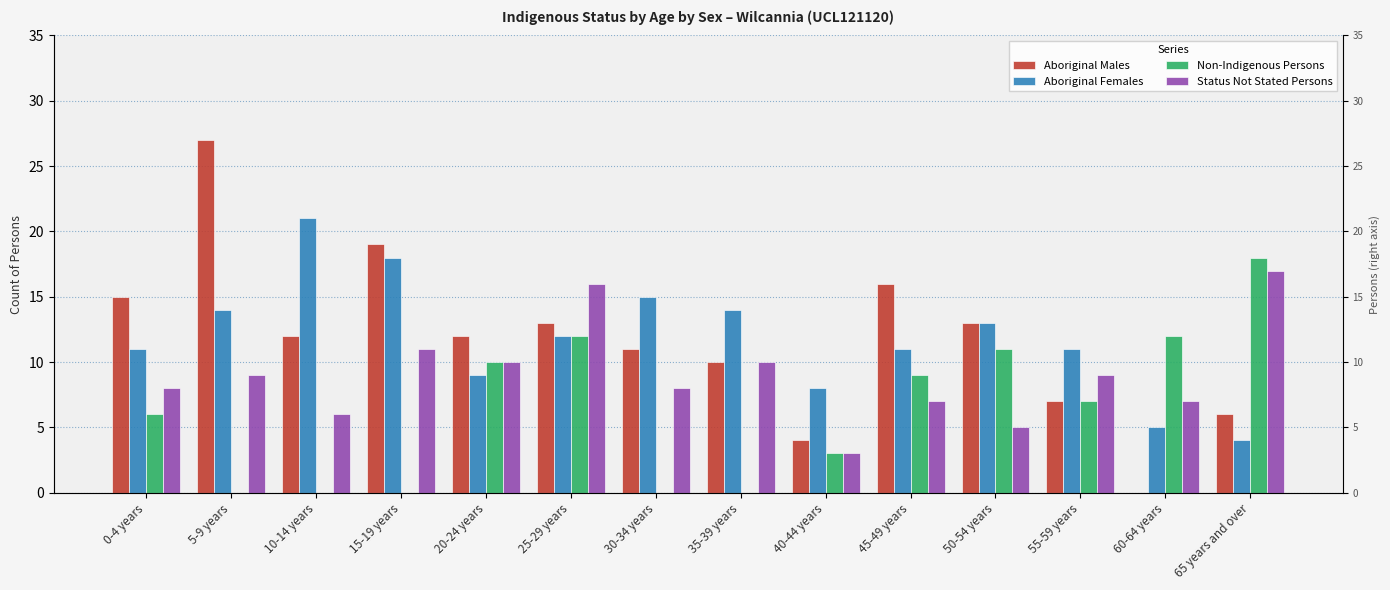

Does the chart contain stacked bars?

No